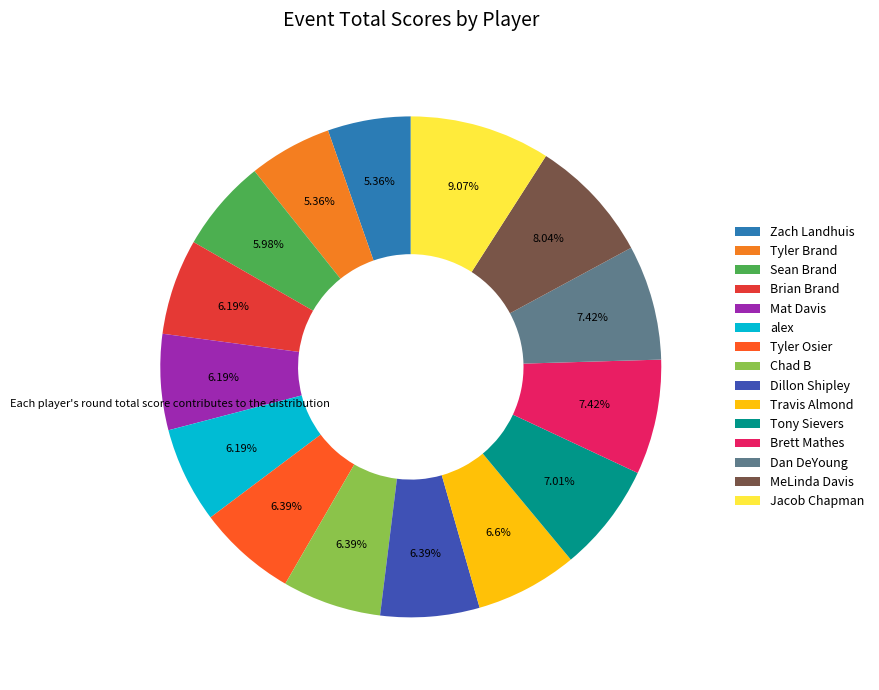

Count the number of slices in the pie.

15